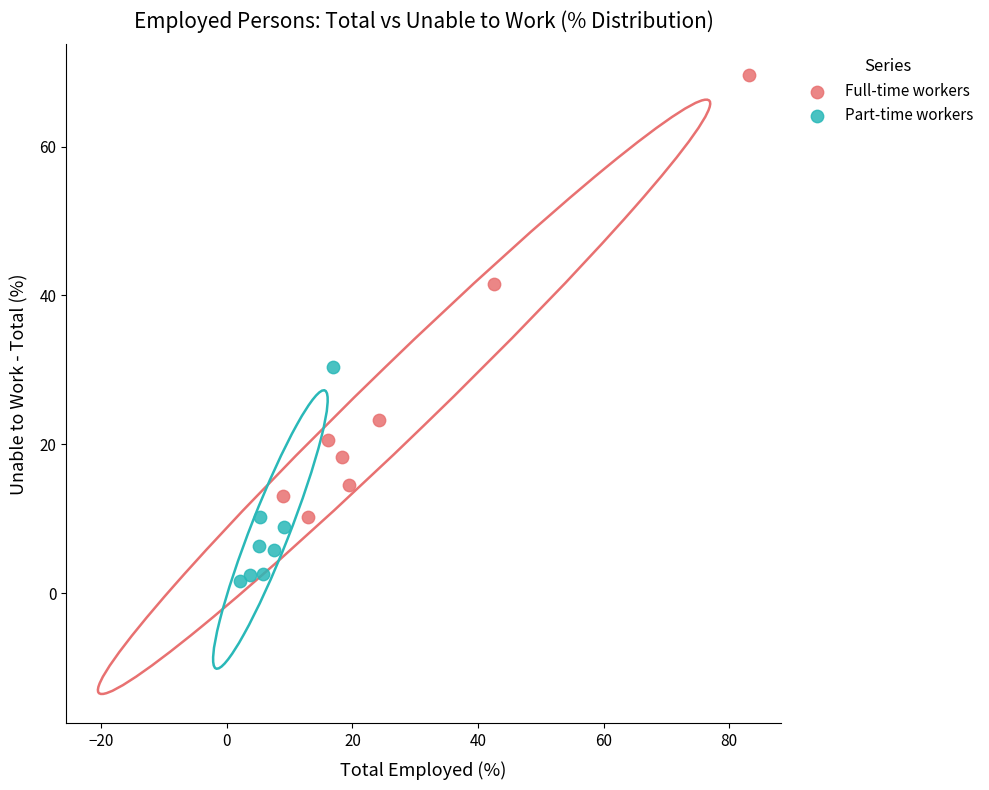

Which series reaches the minimum Y coordinate?

Part-time workers